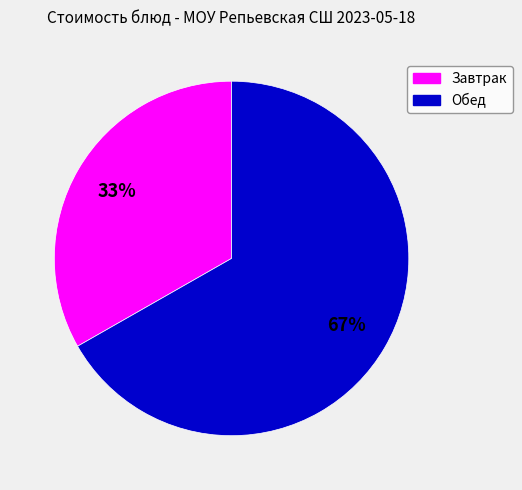

To the nearest percent, what is the average slice percentage?

50%